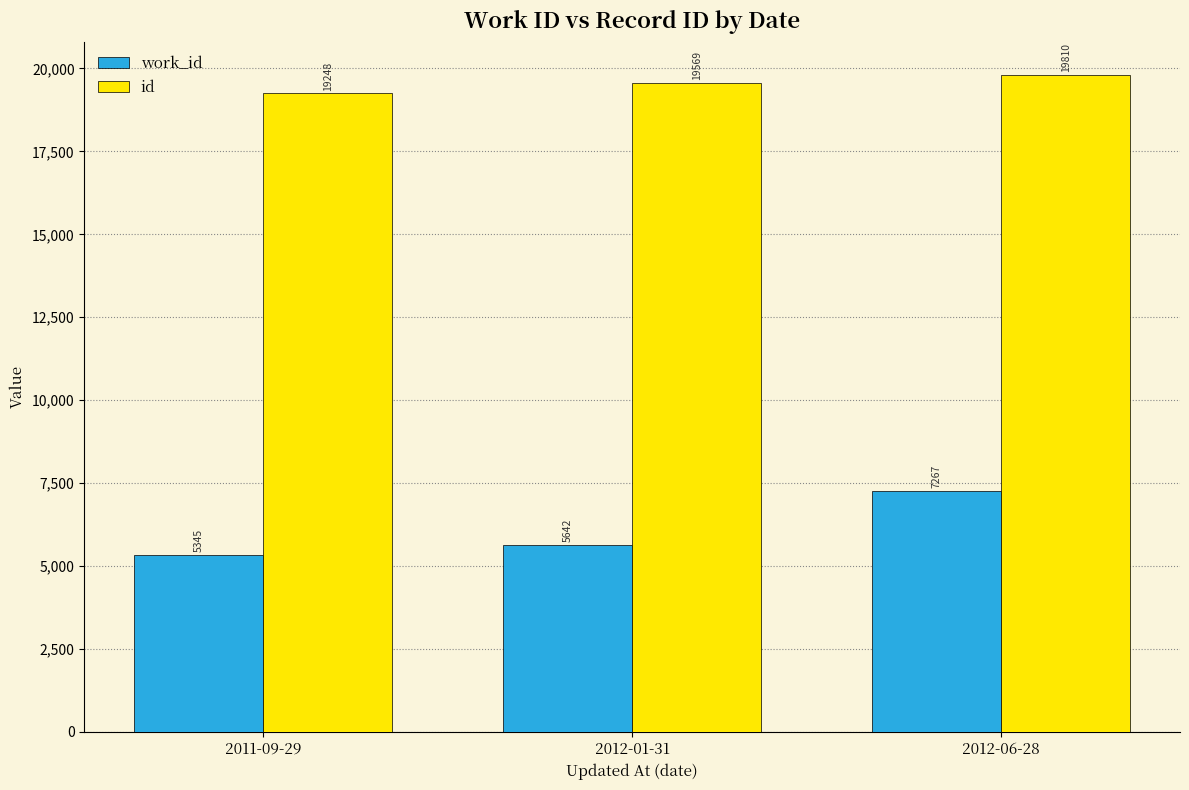

What is the highest value of the id series?

19810